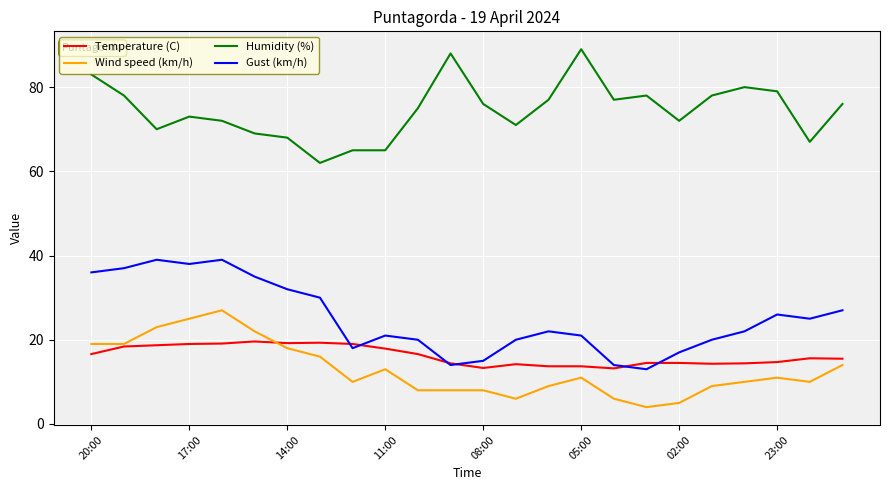

Rank the series by their maximum value, from highest to lowest.

Humidity (%), Gust (km/h), Wind speed (km/h), Temperature (C)